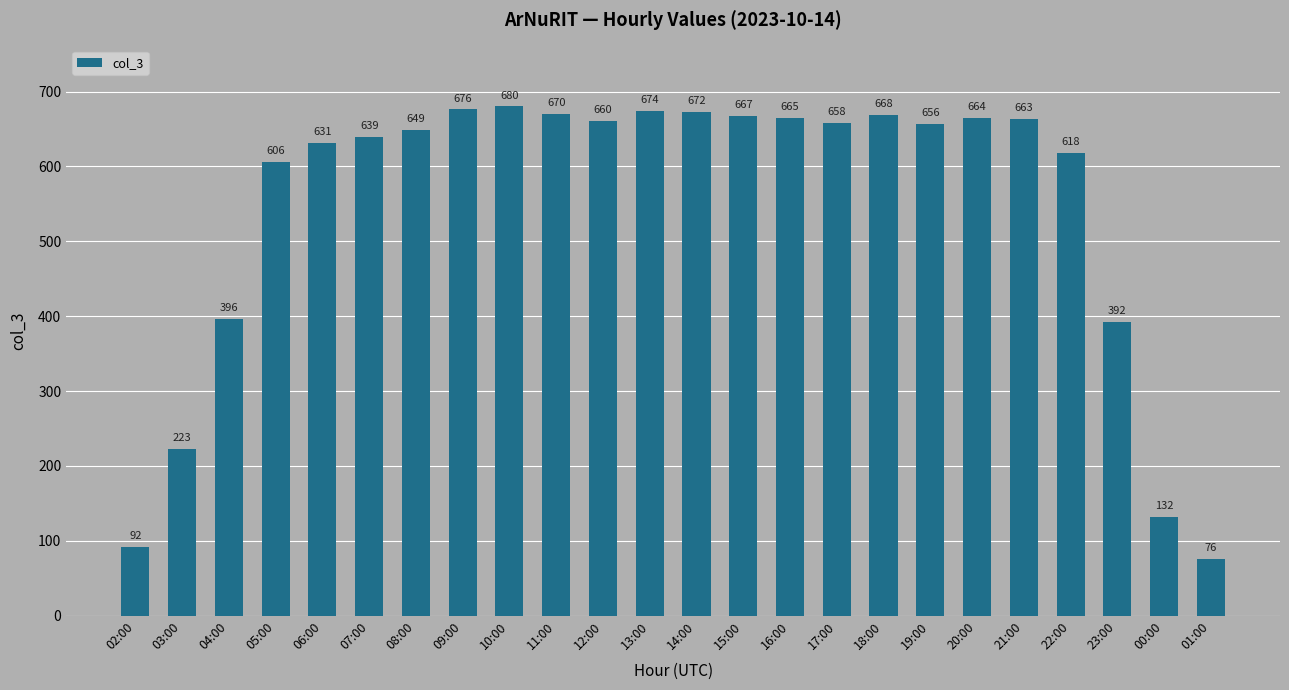

What is the sum of all values?

13127